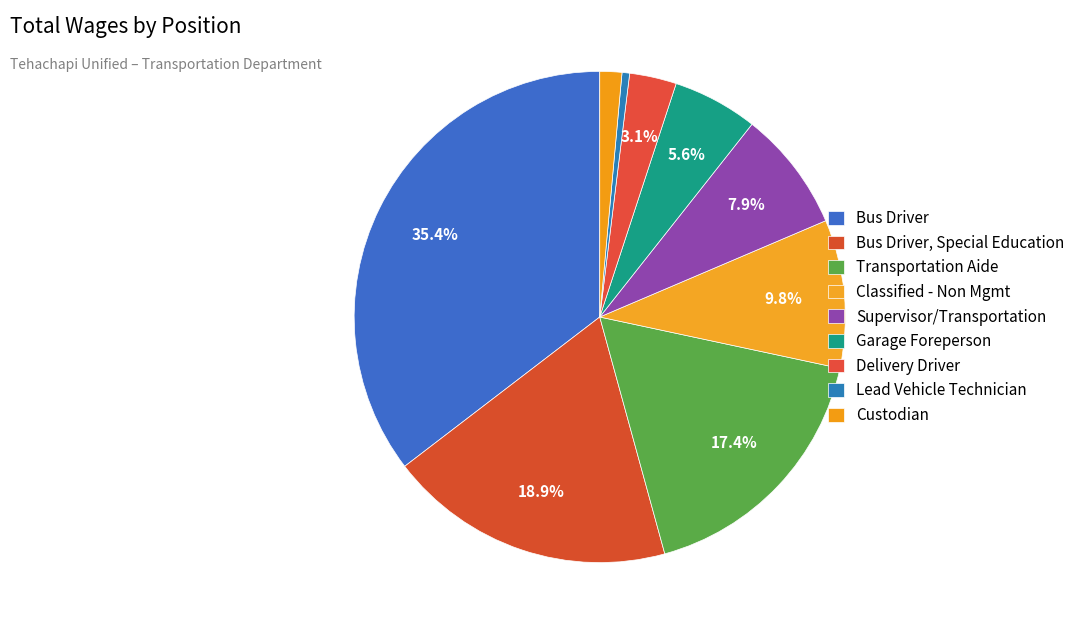

Combined, do Custodian and Supervisor/Transportation account for over 50%?

No